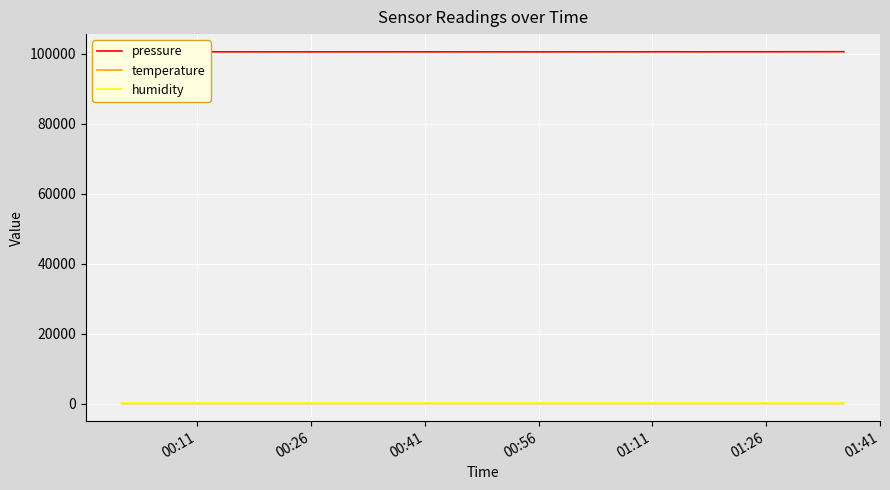

Which series has the widest spread of values?

pressure